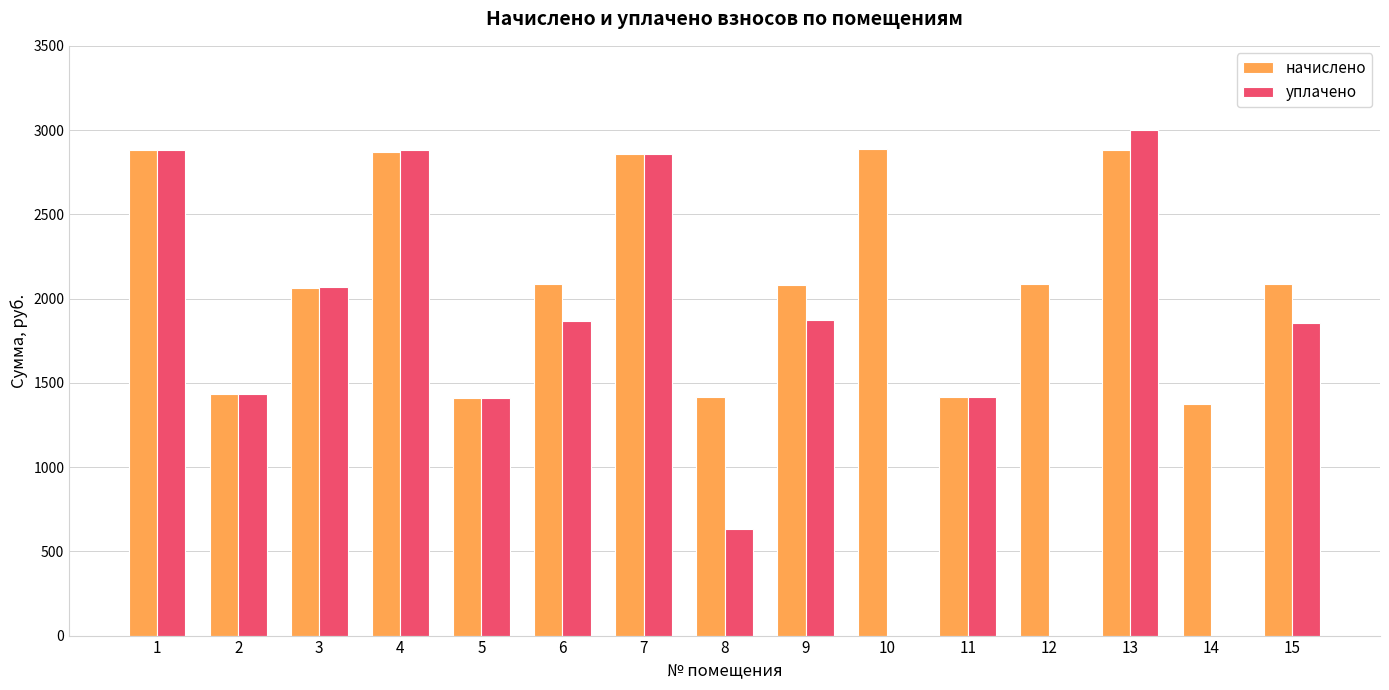

What are all the series names shown in the legend?

начислено, уплачено